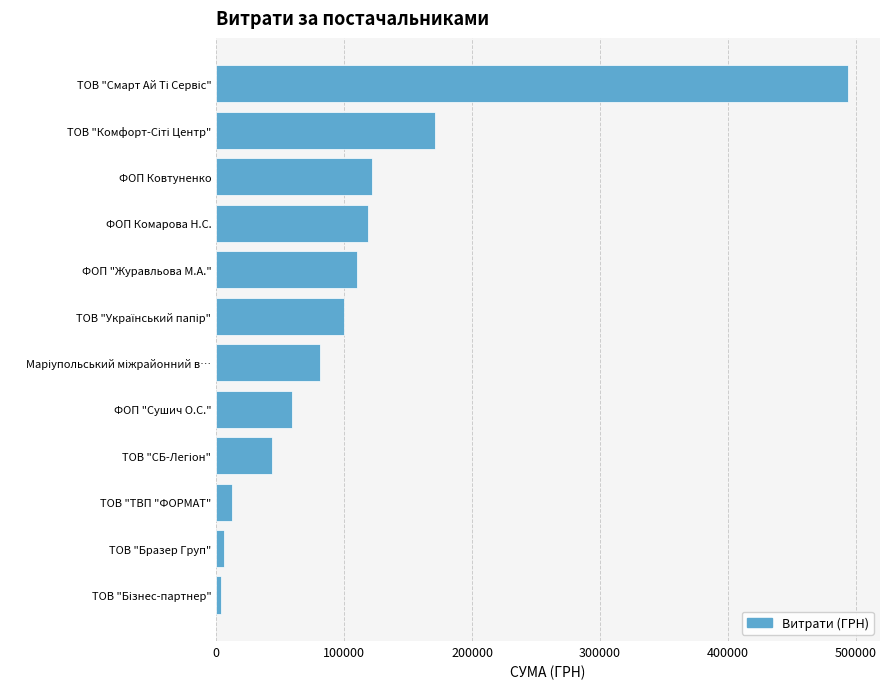

True or false: the data shows 205491 at ФОП Ковтуненко.

False